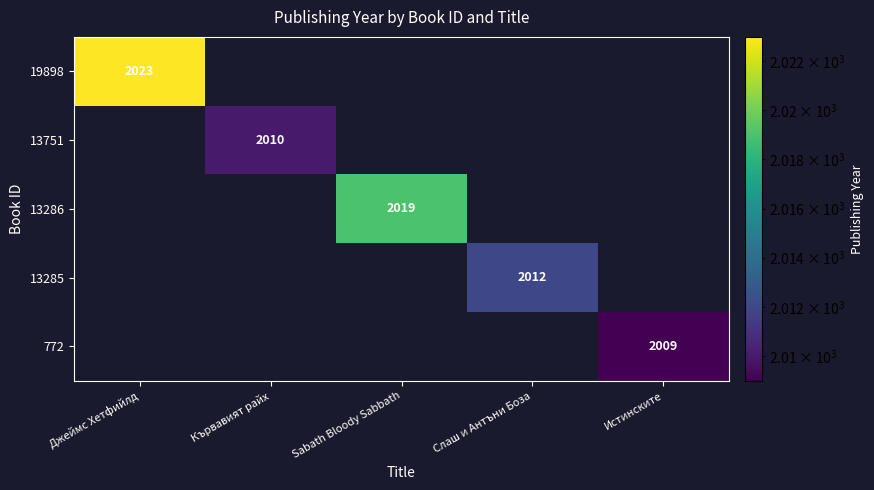

The 13751 series shows 966 at Кървавият райх. True or false?

False